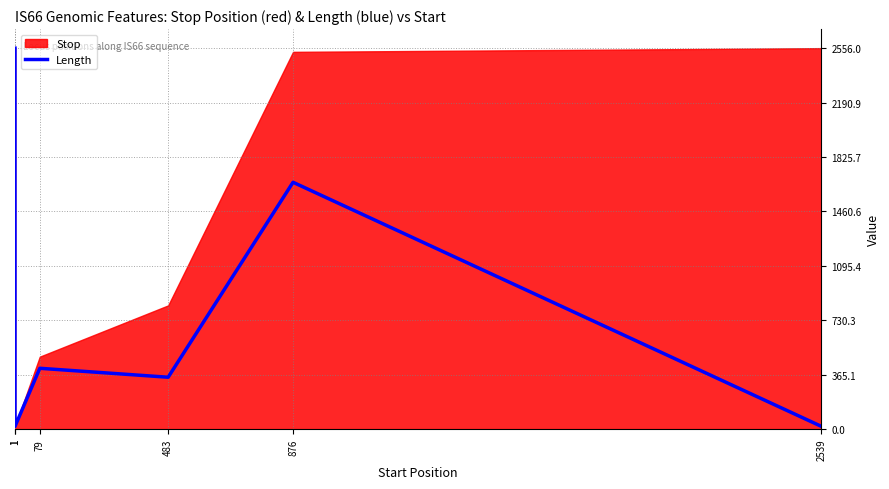

What is the sum of the values at 1 and 1?

2574